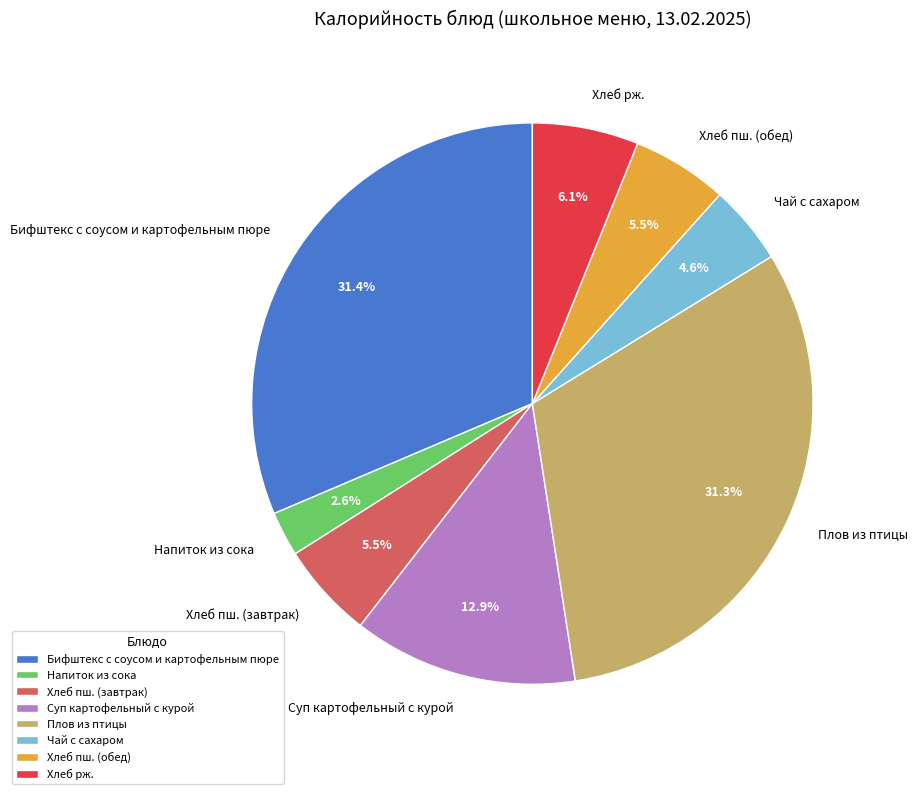

To the nearest percent, what is the difference between the Чай с сахаром and Хлеб пш. (обед) slice percentages?

1%